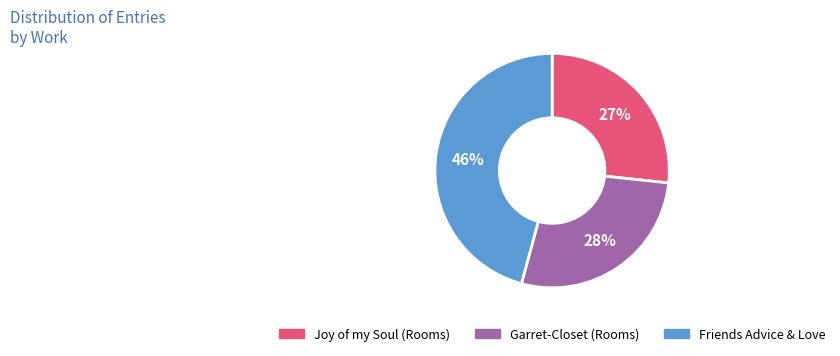

What is the ratio of the value at Joy of my Soul (Rooms) to the value at Friends Advice & Love?

0.6